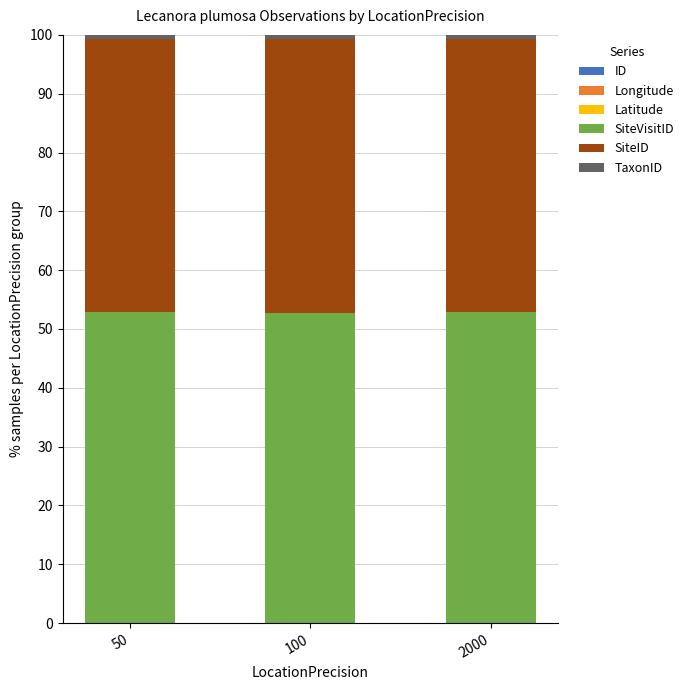

Count the TaxonID values in the range 0 to 1.

3